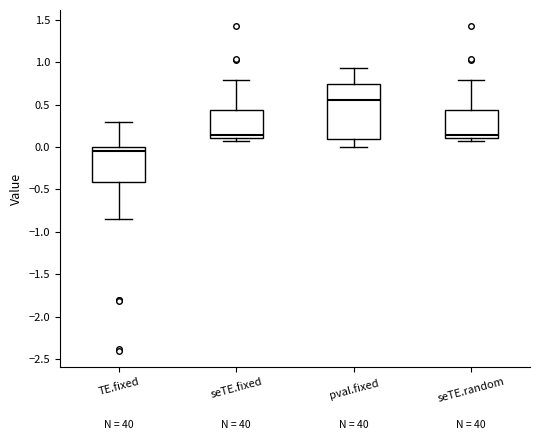

Which box's median line is the lowest?

TE.fixed